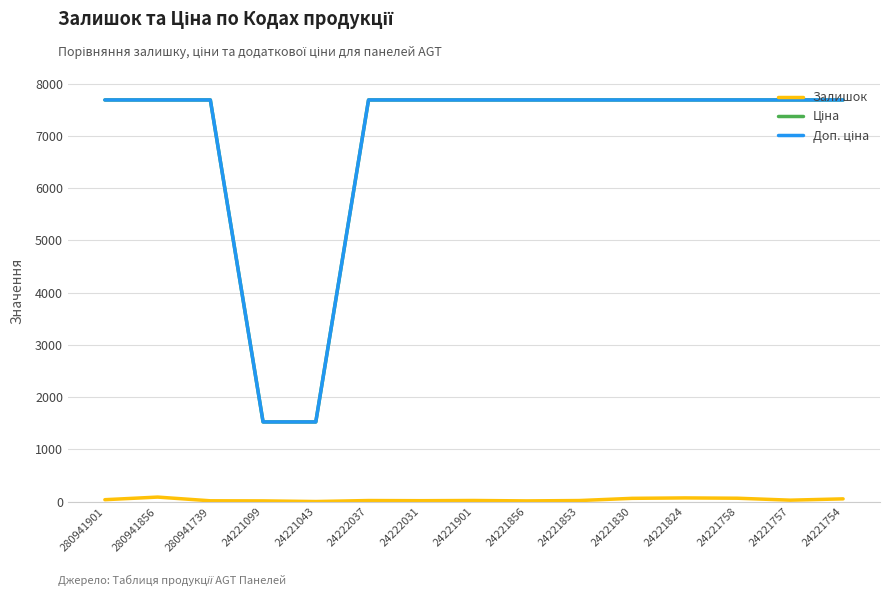

True or false: Залишок has a value of 65.0 at 24221830.

True